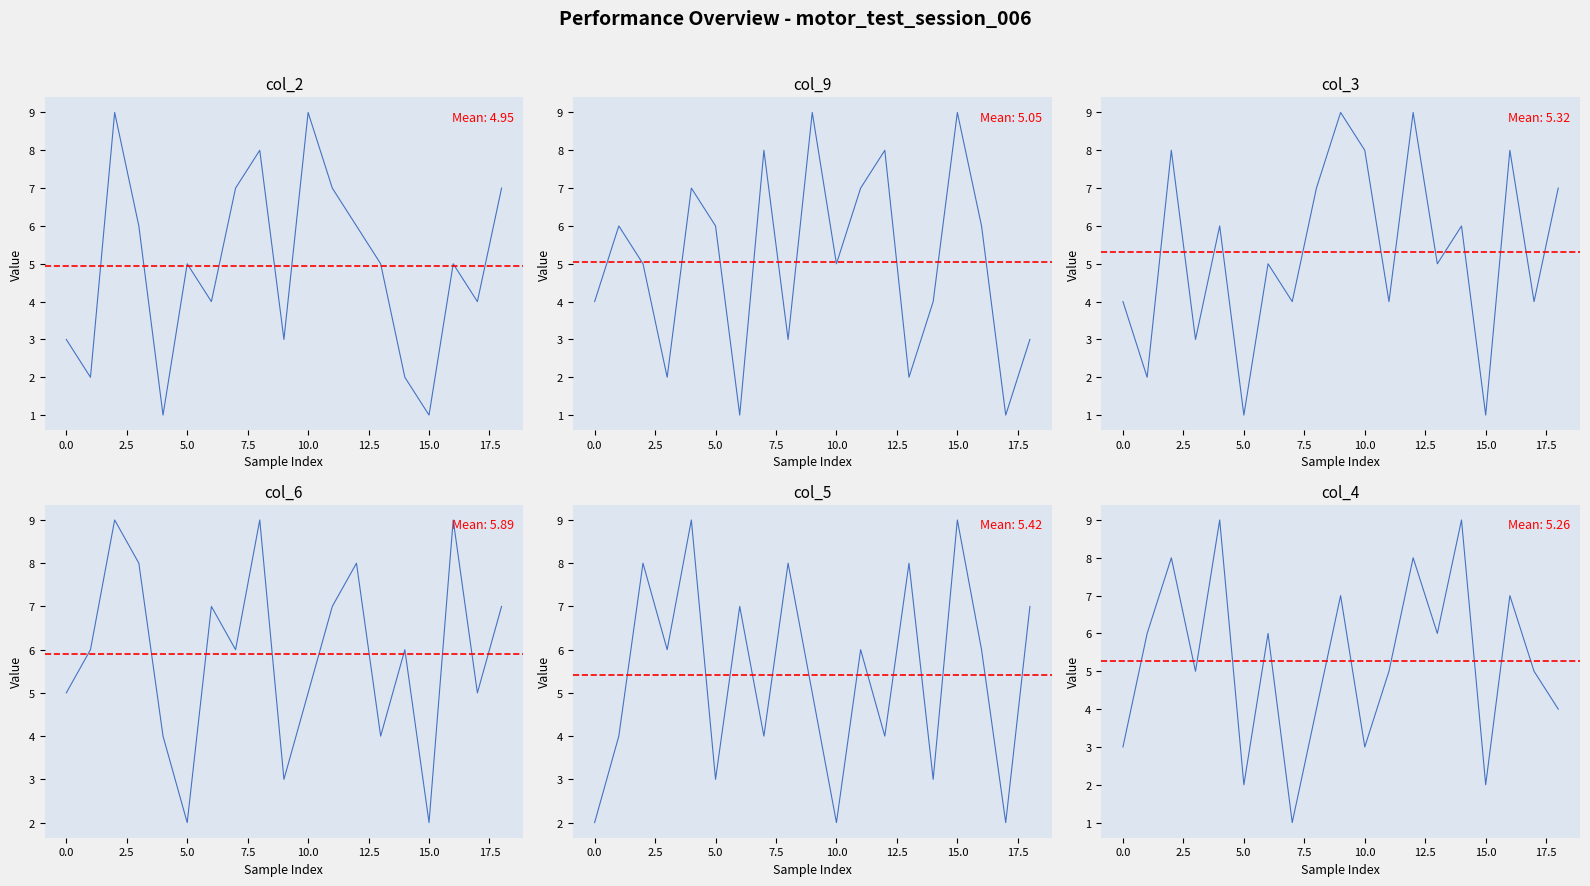

The value of col_2 at 10 is 9. True or false?

True